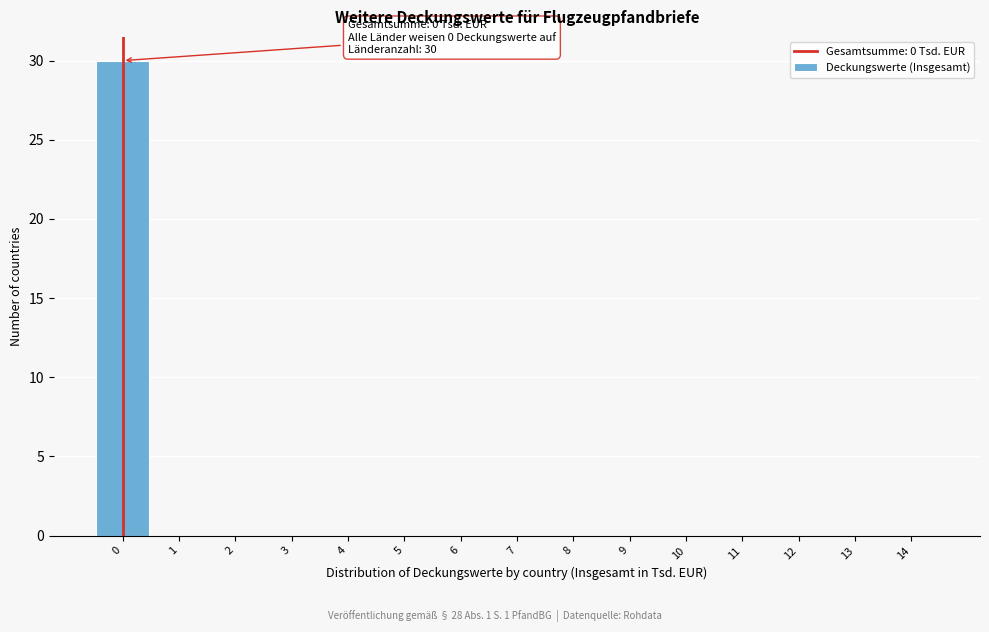

Reading left to right, what are all the values shown in this chart?

0=30	1=0	2=0	3=0	4=0	5=0	6=0	7=0	8=0	9=0	10=0	11=0	12=0	13=0	14=0